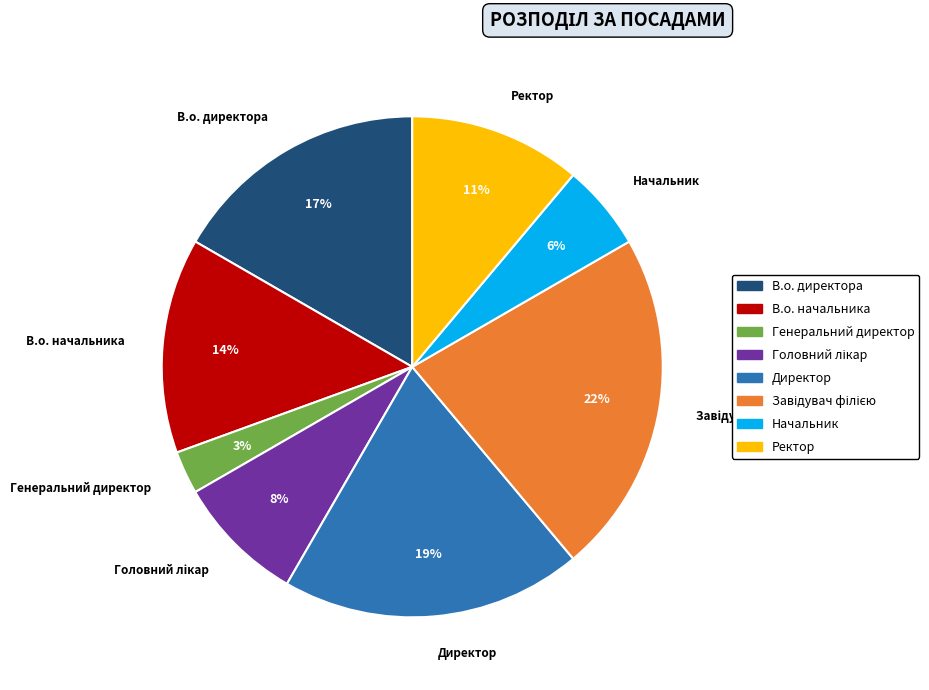

To the nearest percent, what is the average slice percentage?

12%